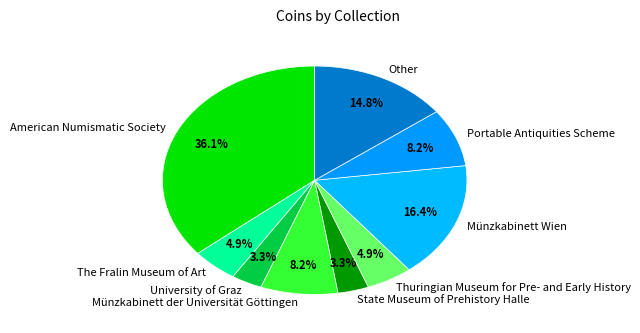

What portion of the pie excludes Münzkabinett Wien?

83.6%